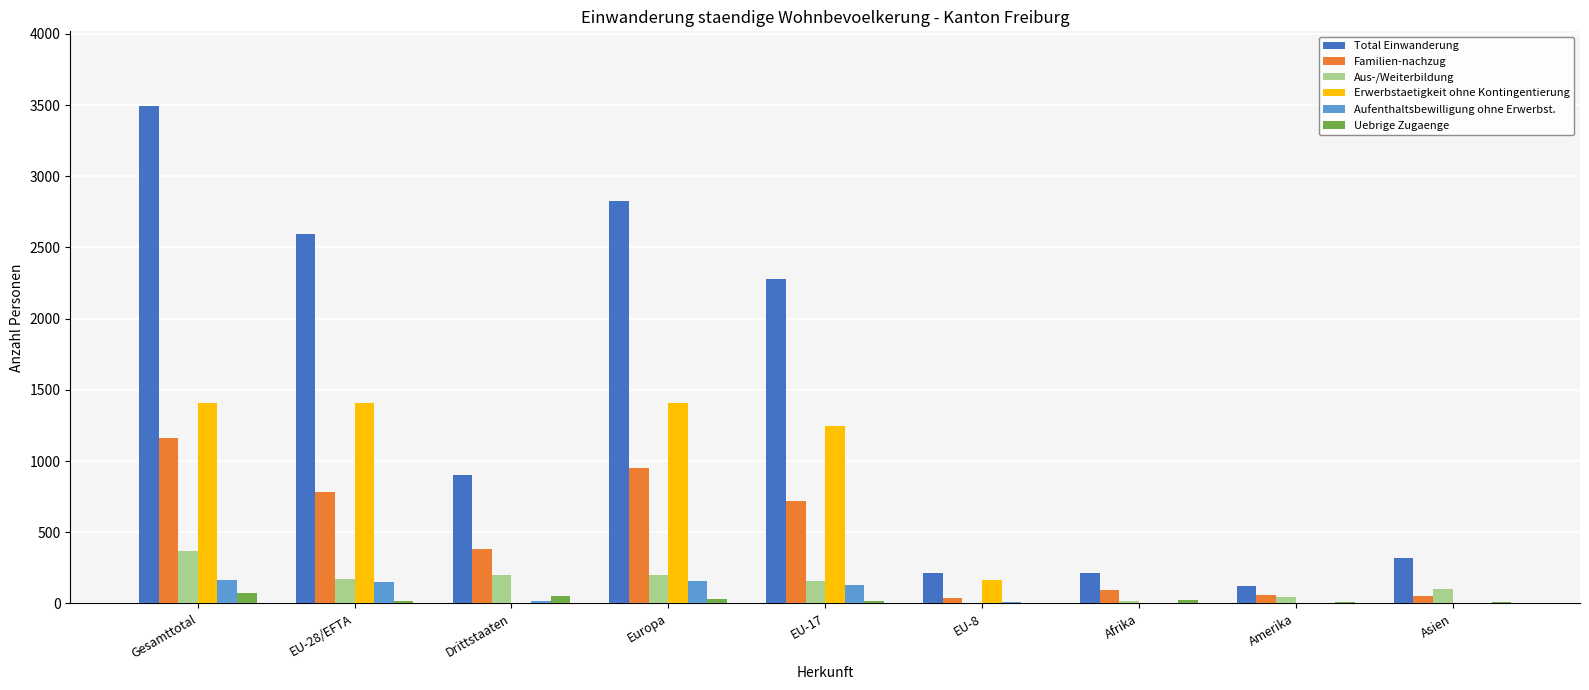

What are all the series names shown in the legend?

Total Einwanderung, Familien-nachzug, Aus-/Weiterbildung, Erwerbstaetigkeit ohne Kontingentierung, Aufenthaltsbewilligung ohne Erwerbst., Uebrige Zugaenge